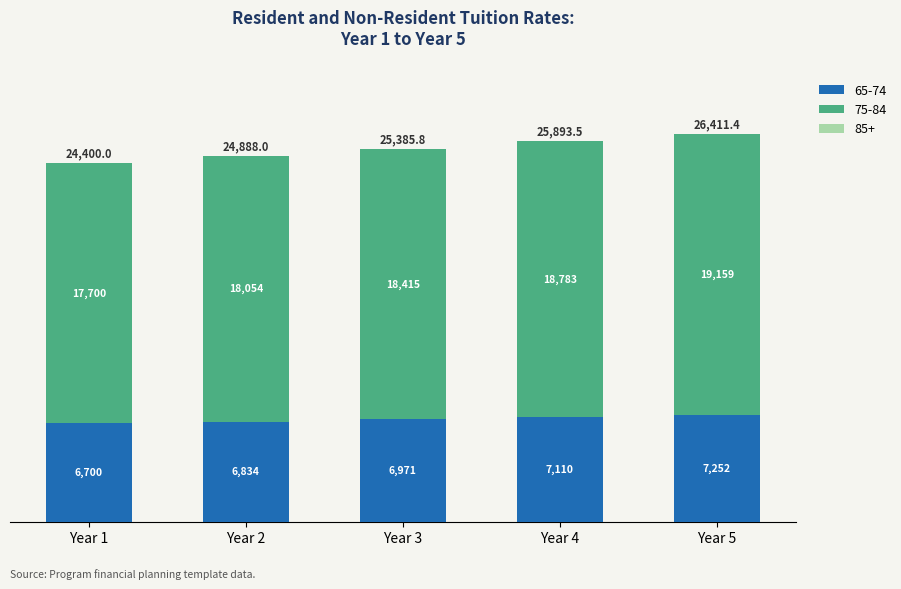

Which category has the highest value in the 65-74 series?

Year 5